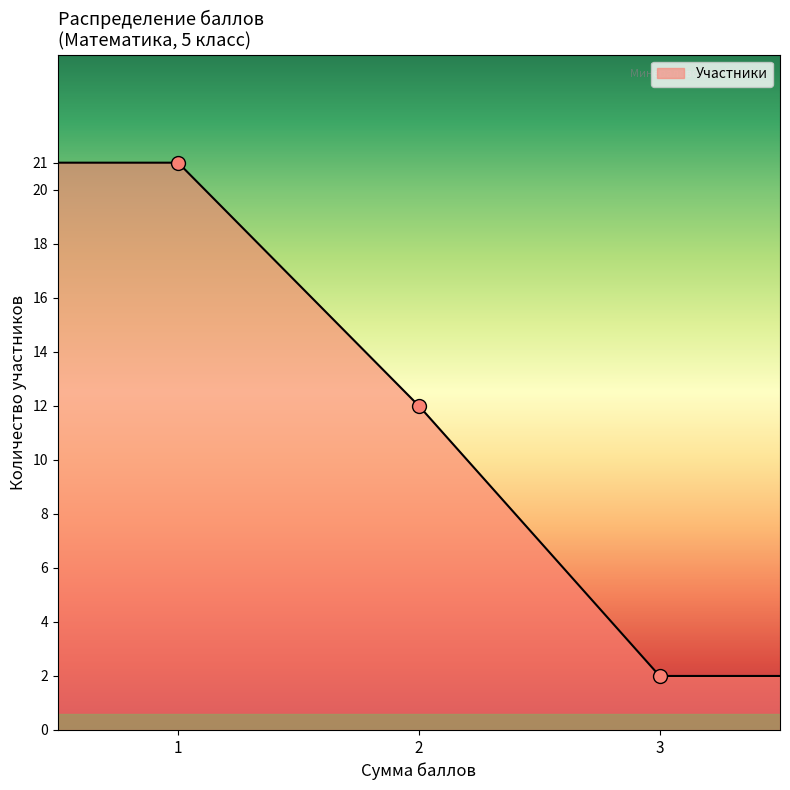

What is the minimum value shown in the chart?

2.0